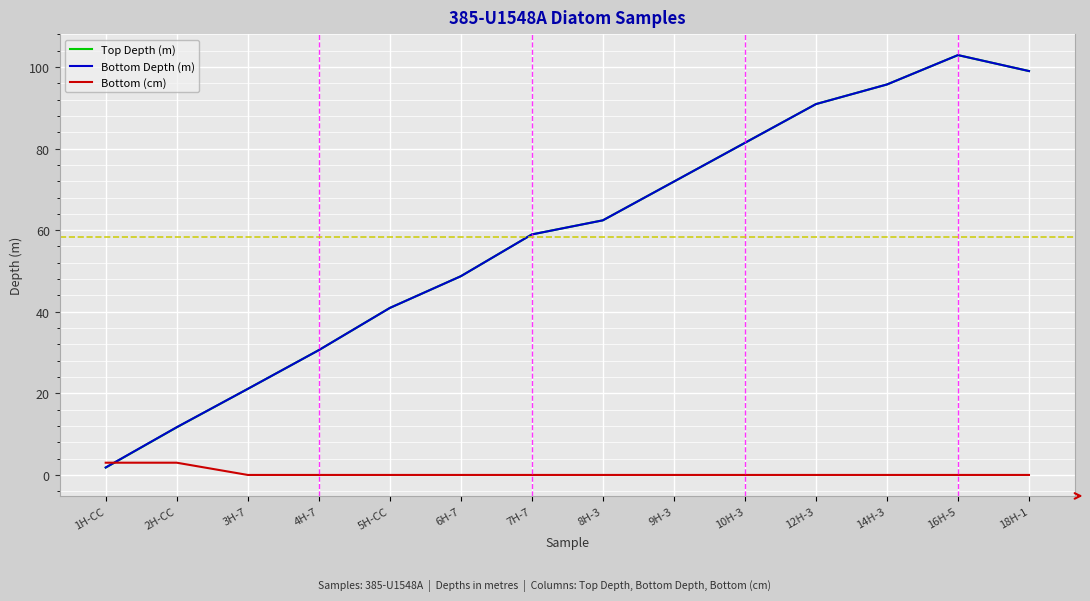

Reading left to right, list all the values displayed in this chart.

Top Depth (m): 1H-CC=1.8	2H-CC=11.7	3H-7=21.1	4H-7=30.6	5H-CC=40.9	6H-7=48.7	7H-7=59.0	8H-3=62.4	9H-3=71.9	10H-3=81.4	12H-3=90.9	14H-3=95.7	16H-5=102.9	18H-1=99.0
Bottom Depth (m): 1H-CC=1.8	2H-CC=11.7	3H-7=21.1	4H-7=30.6	5H-CC=40.9	6H-7=48.7	7H-7=59.0	8H-3=62.4	9H-3=71.9	10H-3=81.4	12H-3=90.9	14H-3=95.7	16H-5=102.9	18H-1=99.0
Bottom (cm): 1H-CC=3.0	2H-CC=3.0	3H-7=0.0	4H-7=0.0	5H-CC=0.0	6H-7=0.0	7H-7=0.0	8H-3=0.0	9H-3=0.0	10H-3=0.0	12H-3=0.0	14H-3=0.0	16H-5=0.0	18H-1=0.0